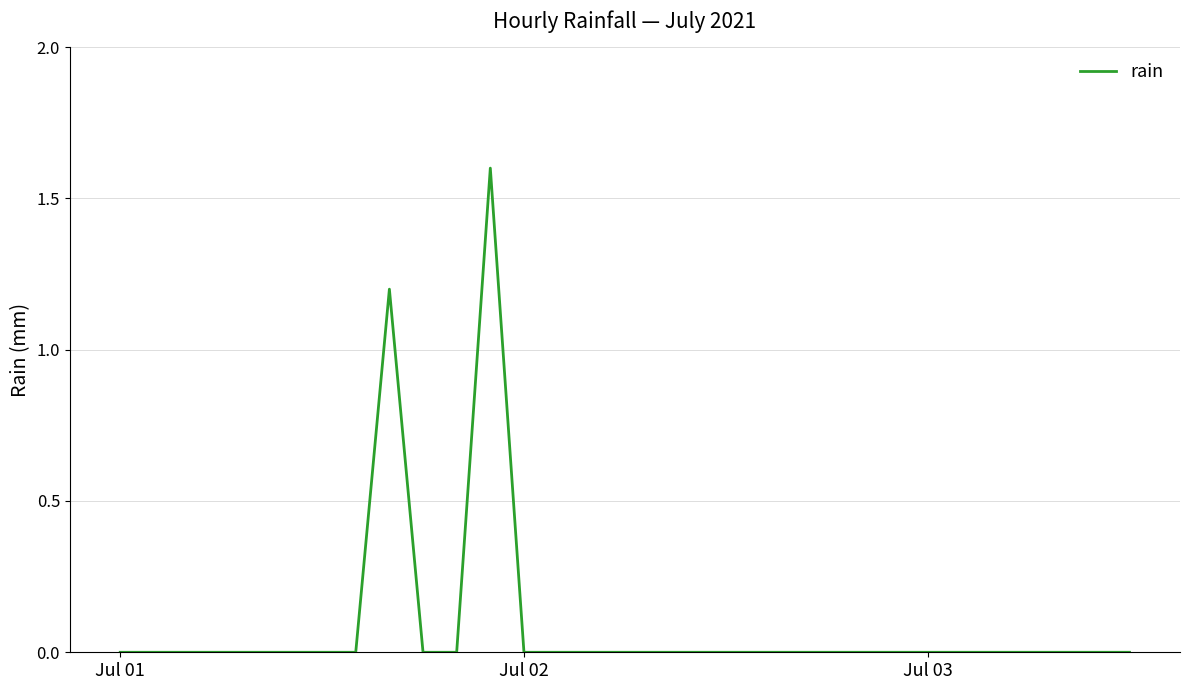

What is the difference between the maximum and minimum values?

1.6